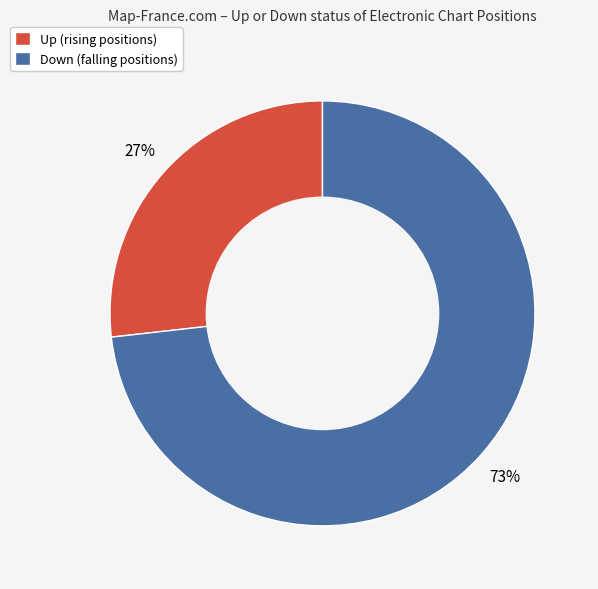

What is the majority slice?

Down (falling positions)